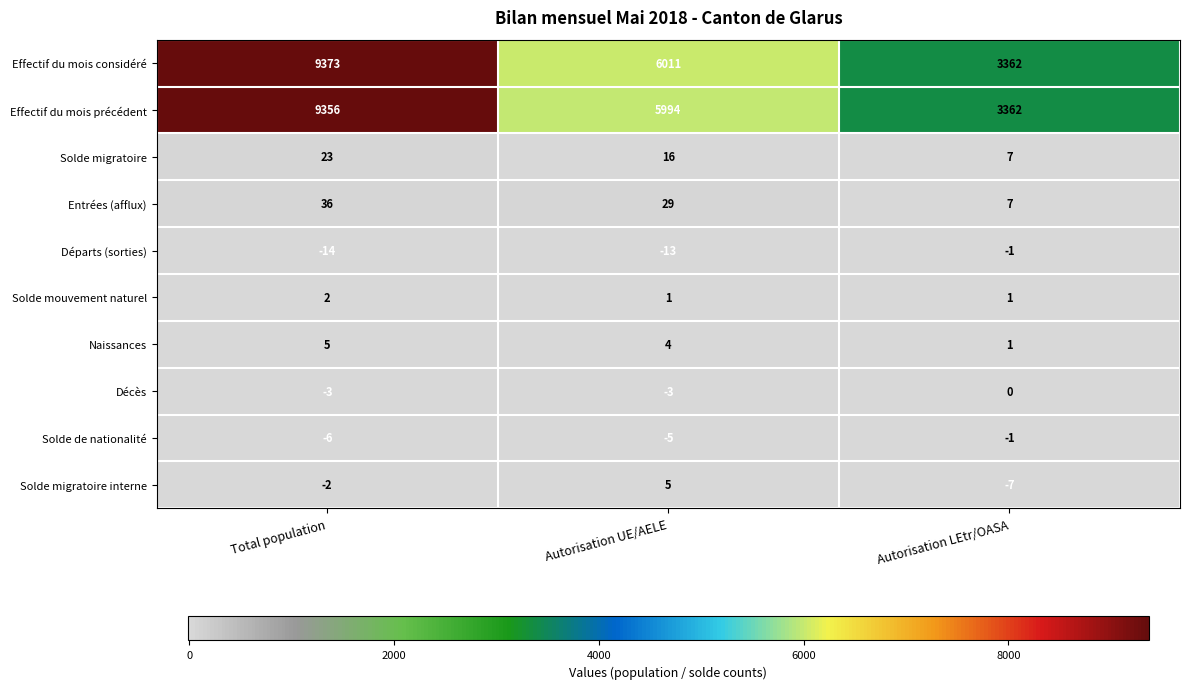

What is the difference between the maximum and minimum values in the Départs (sorties) series?

13